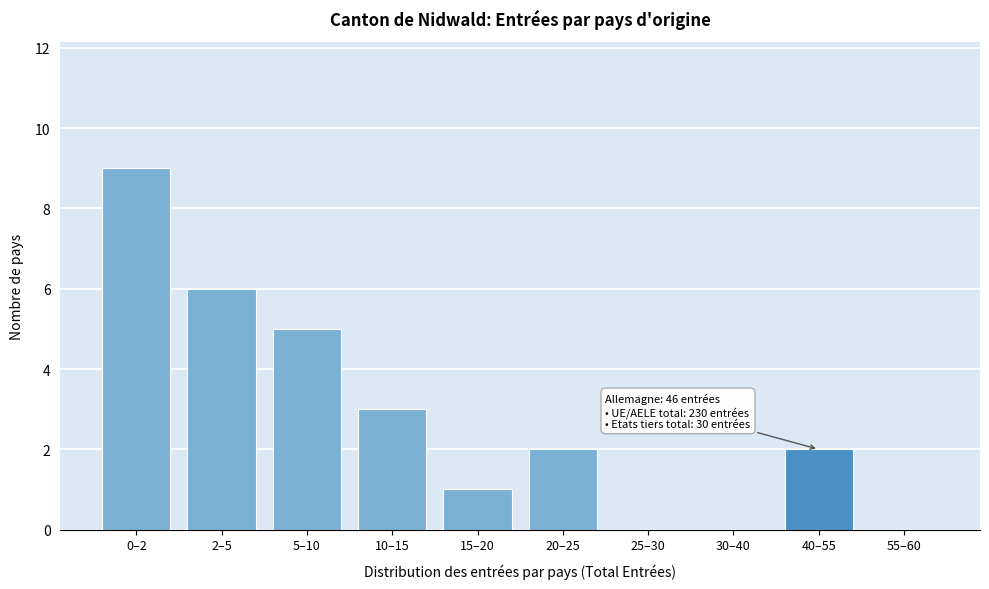

Reading left to right, extract all data points from this chart.

0–2=9	2–5=6	5–10=5	10–15=3	15–20=1	20–25=2	25–30=0	30–40=0	40–55=2	55–60=0